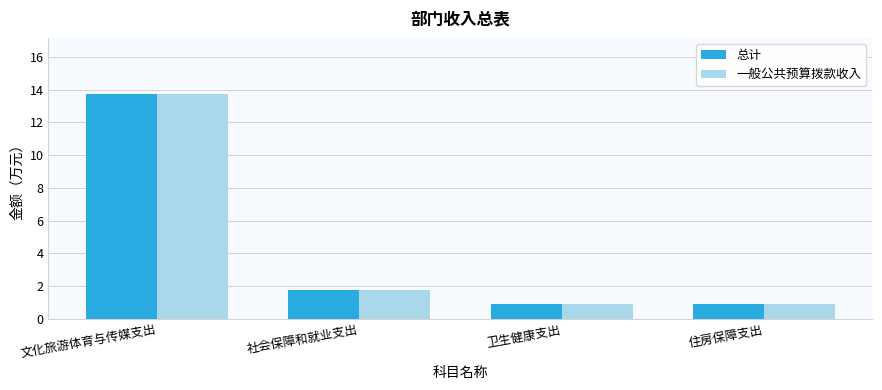

What is the average value of the 总计 series?

4.3